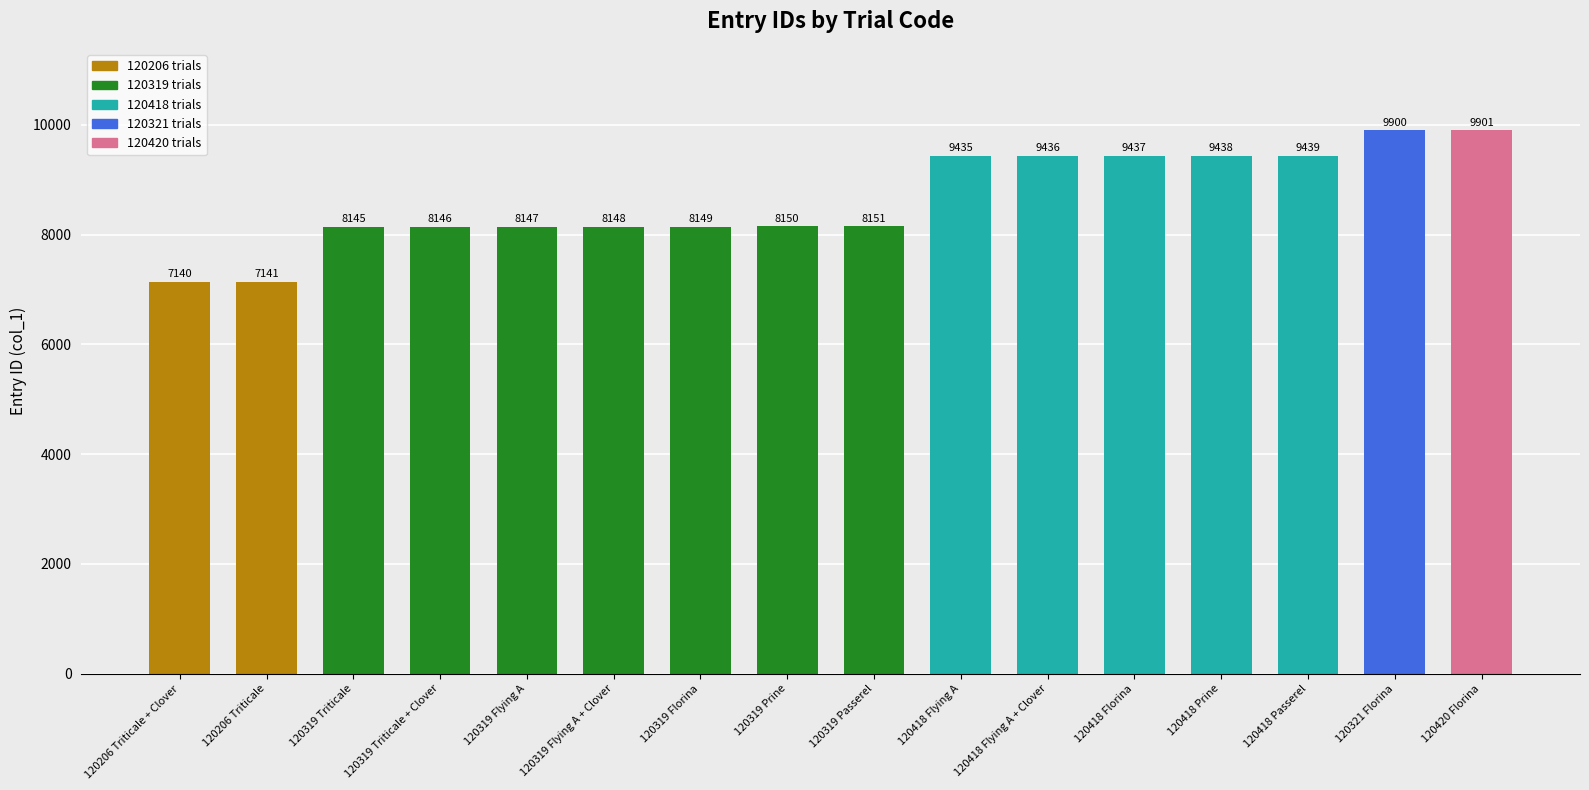

What is the label of the 7th bar from the left?

120319 Florina